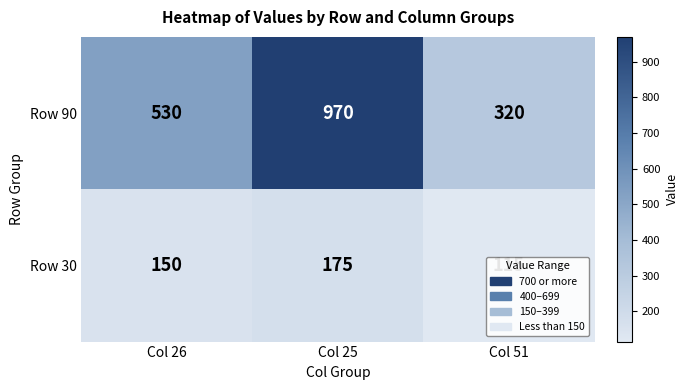

What is the difference between the maximum and second lowest values in the Row 90 series?

440